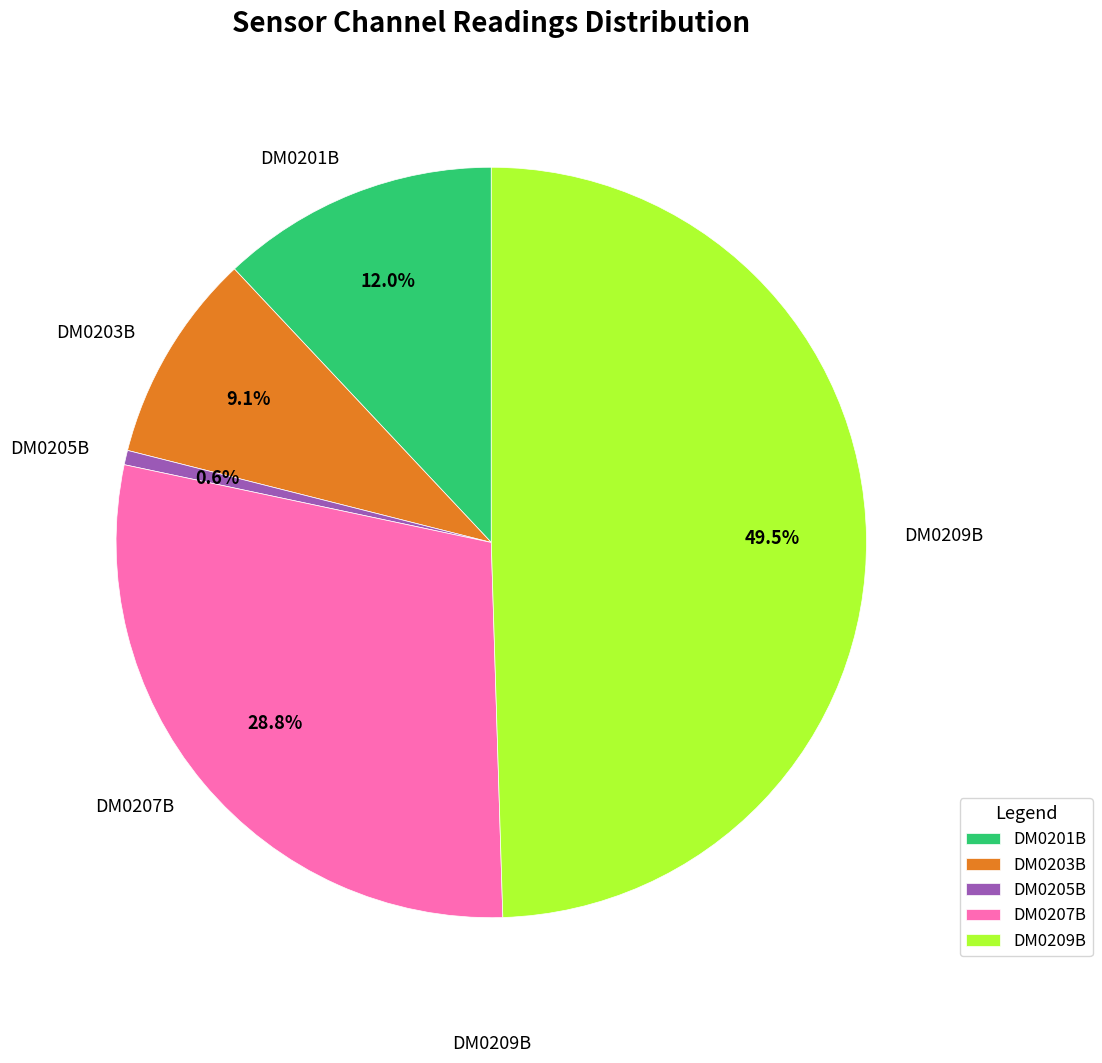

How many segments does this pie chart have?

5